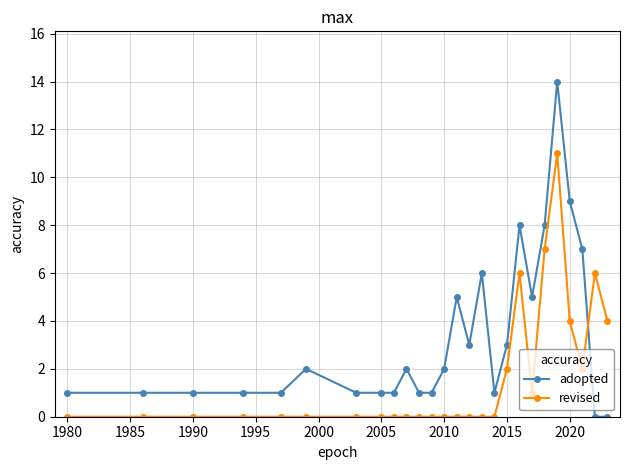

Which series has the widest spread of values?

adopted